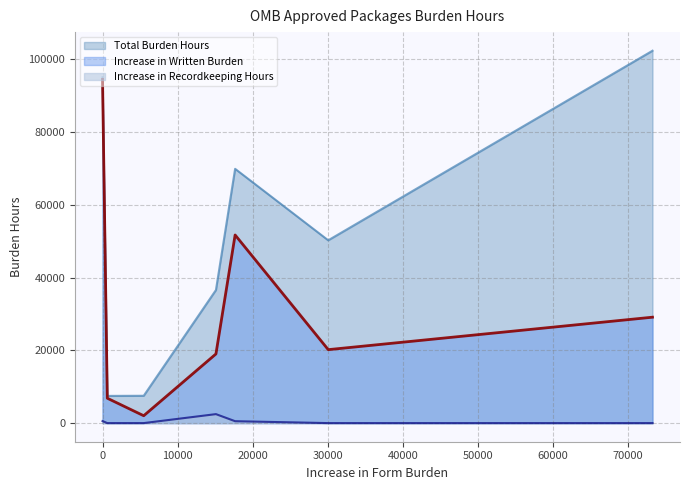

What is the highest value of the Increase in Written Burden series?

94485